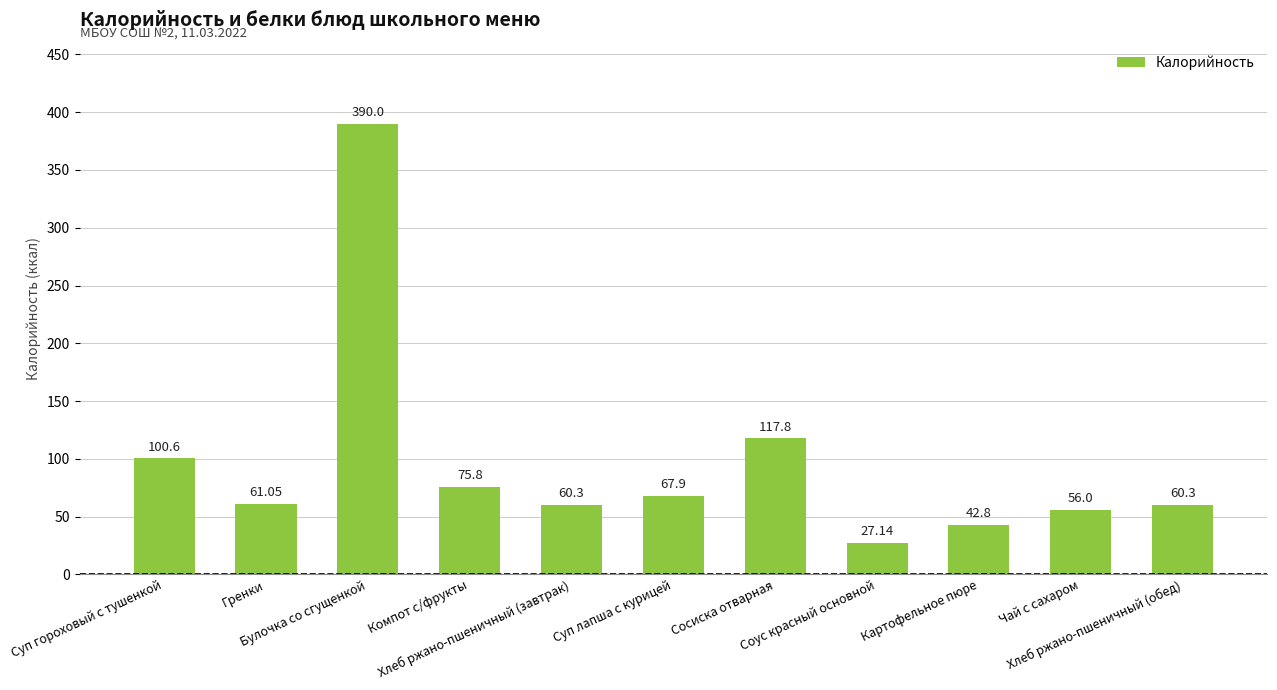

What is the value of the 3rd bar from the left?

390.0